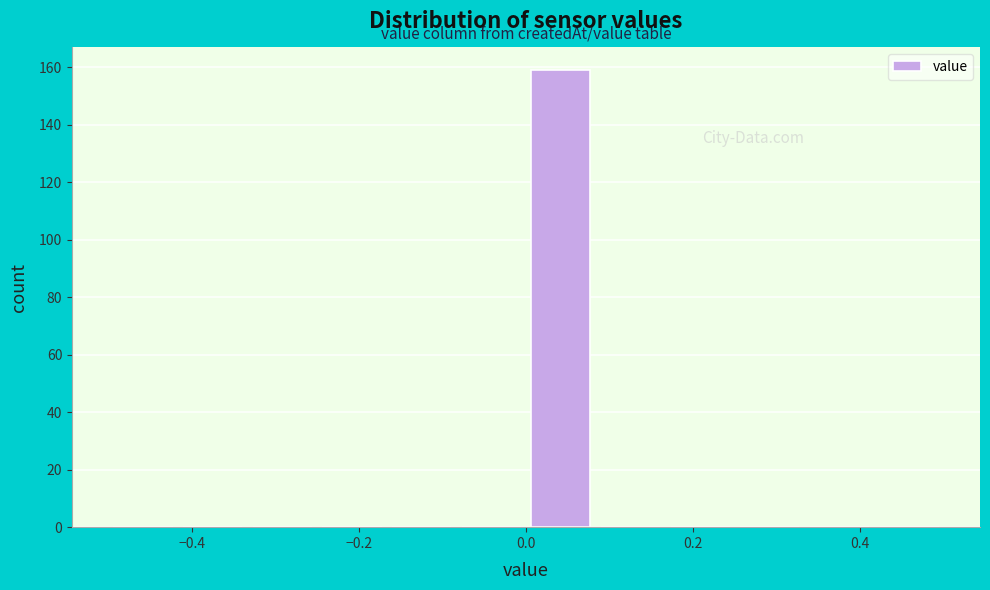

How tall is the bar that spans 0.00 to 0.08 on the x-axis? Neither the bar edges nor the heights are printed on the chart, so give them approximately, as read against the axes.

160